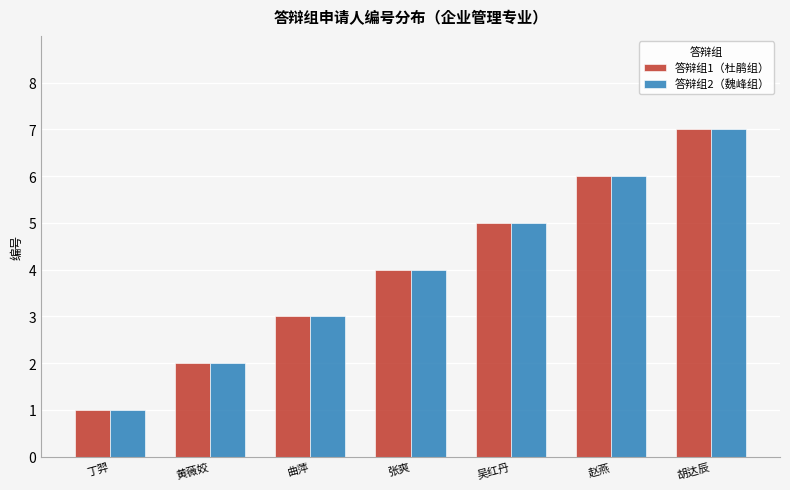

True or false: 答辩组2（魏峰组） has a value of 3 at 曲萍.

True